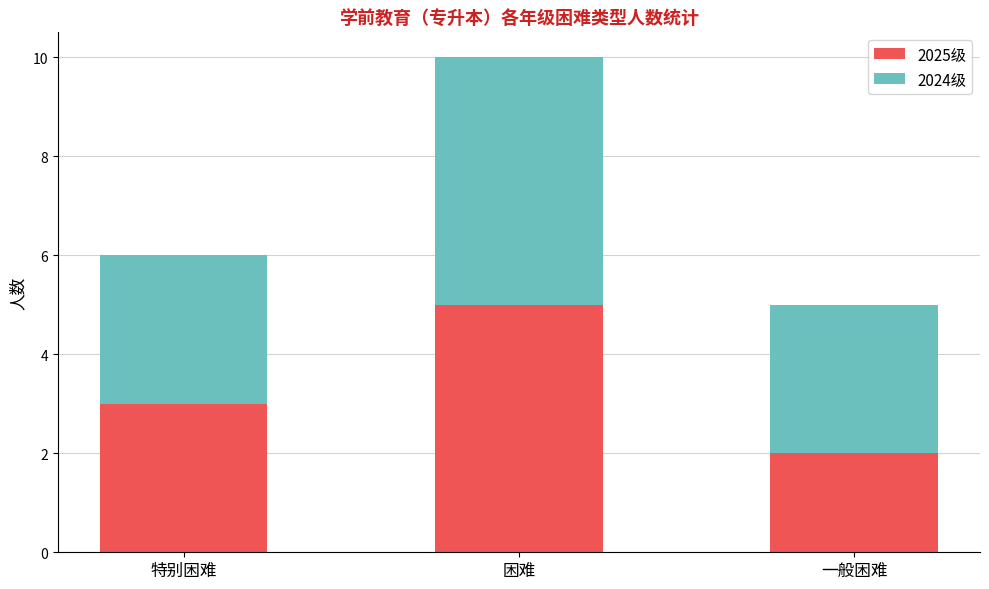

Rank the categories by 2025级 value from highest to lowest.

困难, 特别困难, 一般困难